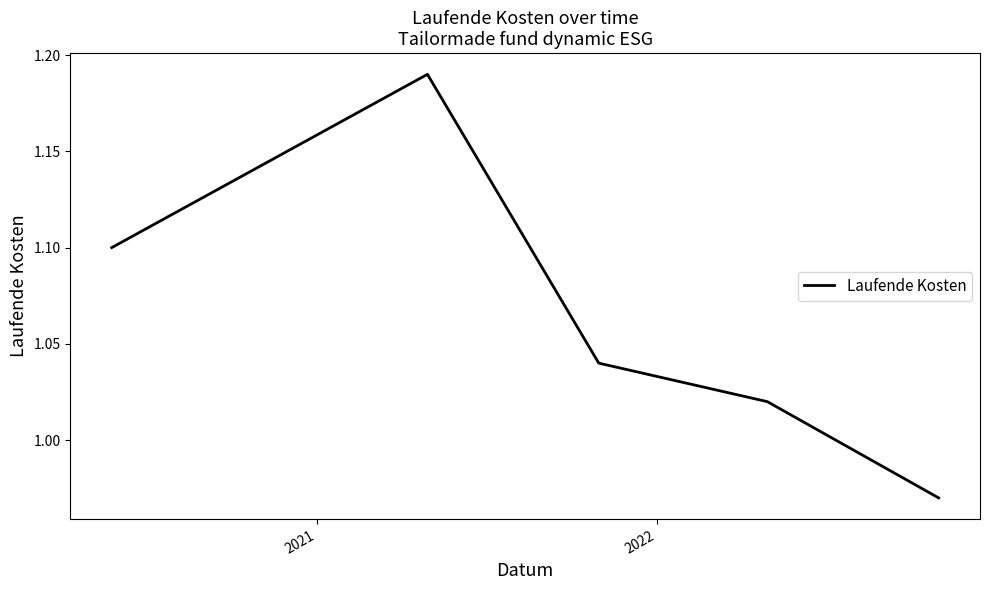

What is the sum of all values?

5.3